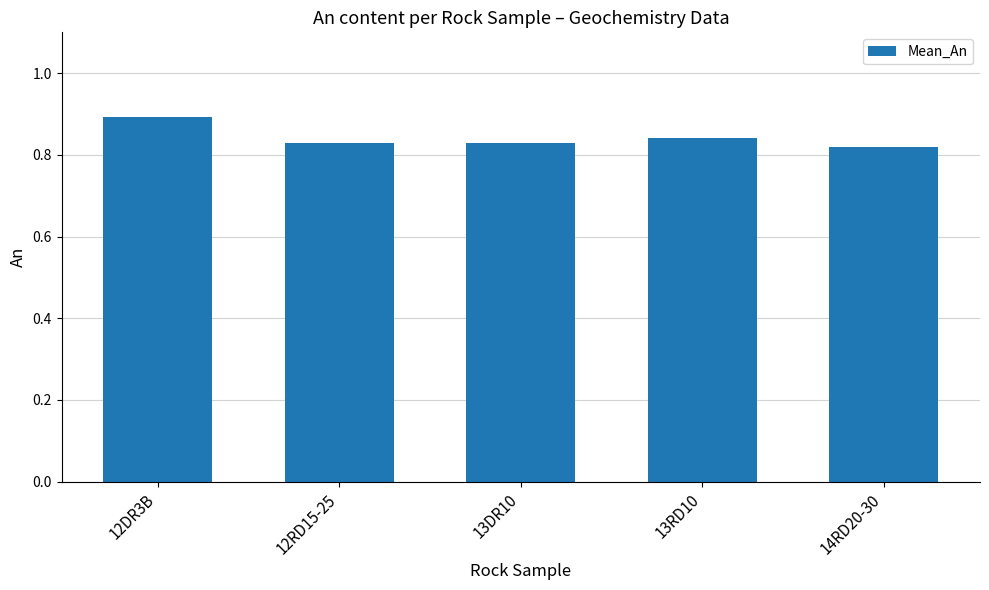

What is the label of the 1st bar from the left?

12DR3B